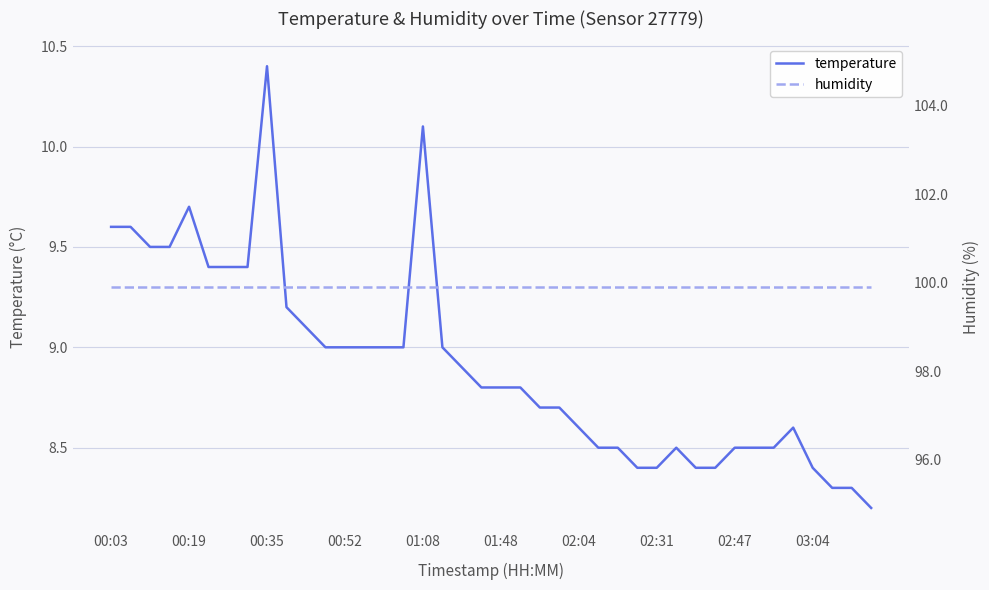

True or false: temperature and humidity cross at least once.

False